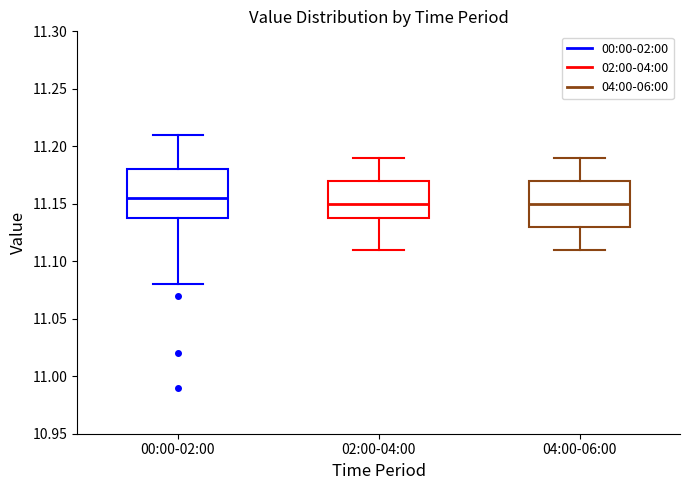

Reading left to right, read every box against the y-axis: the position of its median line, the range the box covers, and the ends of its whiskers. The values are not printed on the chart, so give them approximately, as read against the axis.

00:00-02:00: median 11.155, box 11.140 to 11.180, whiskers 11.080 to 11.210
02:00-04:00: median 11.150, box 11.140 to 11.170, whiskers 11.110 to 11.190
04:00-06:00: median 11.150, box 11.130 to 11.170, whiskers 11.110 to 11.190